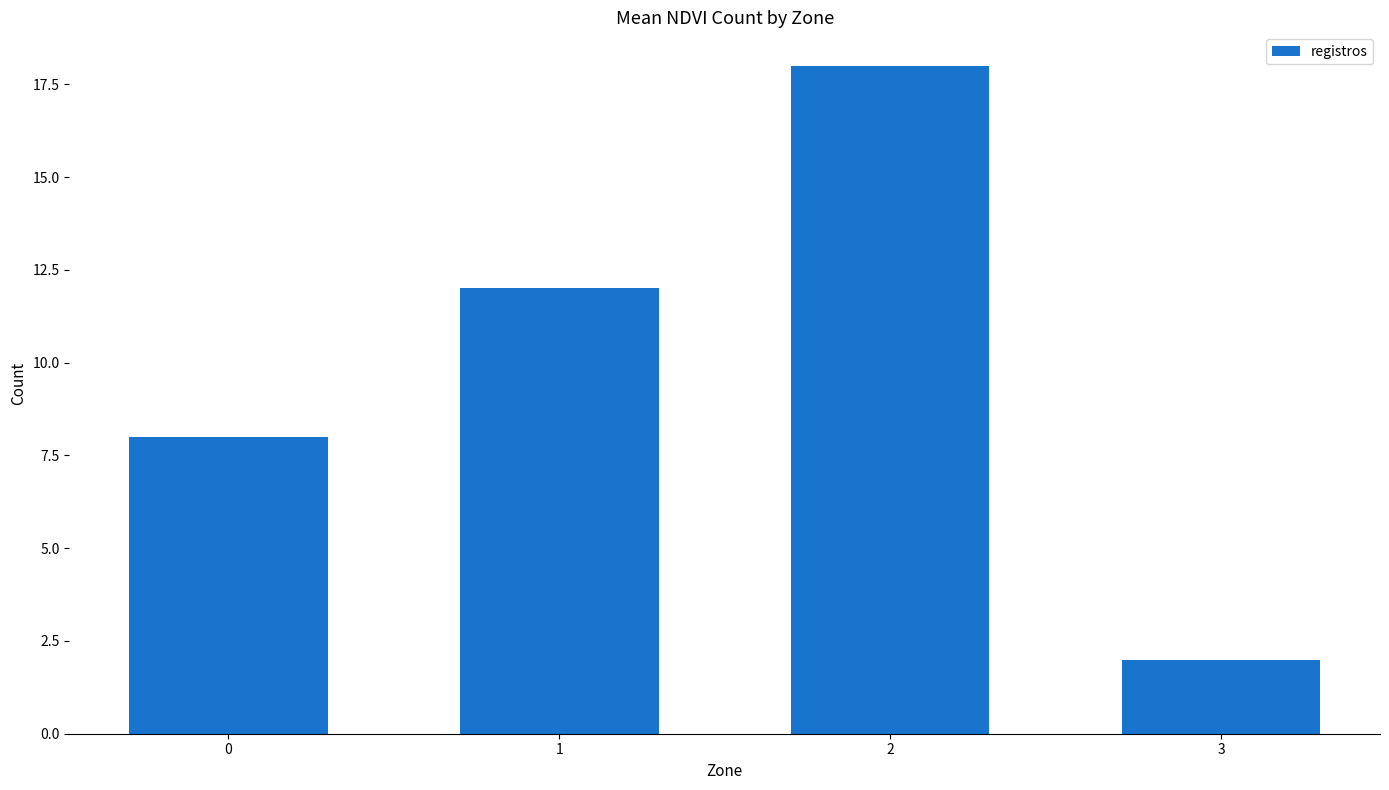

True or false: the data shows 8 at 0.

True